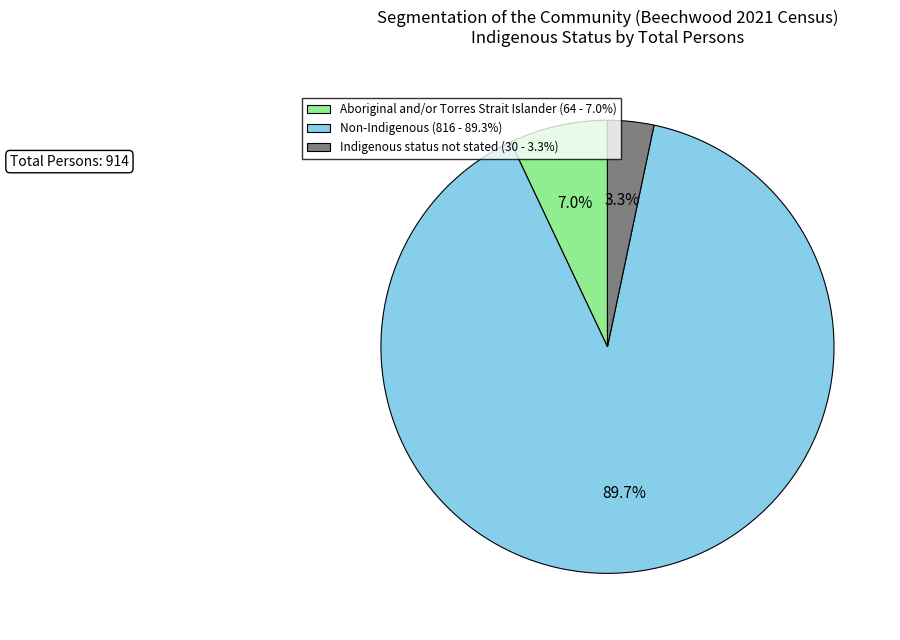

What is the majority slice?

Non-Indigenous